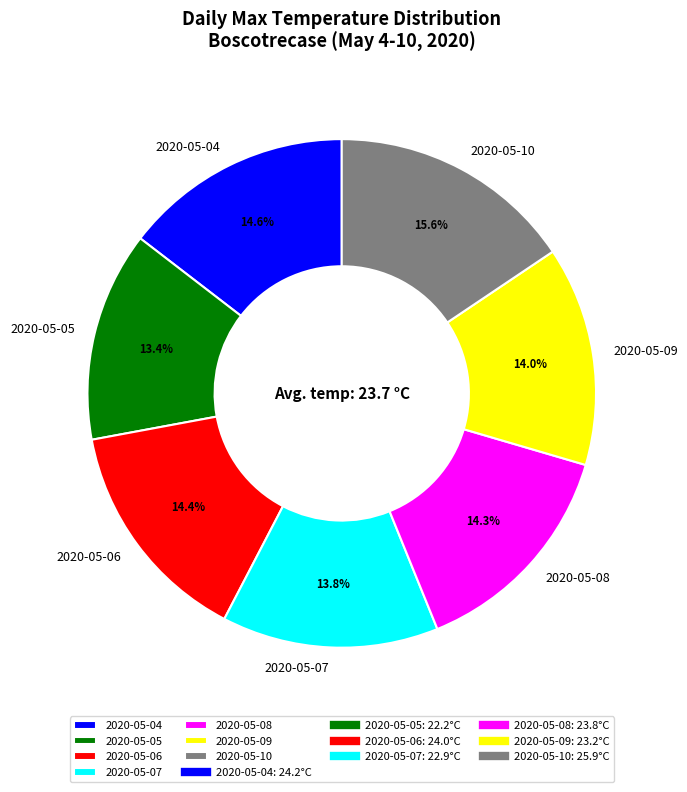

How many slices are in this pie chart?

7